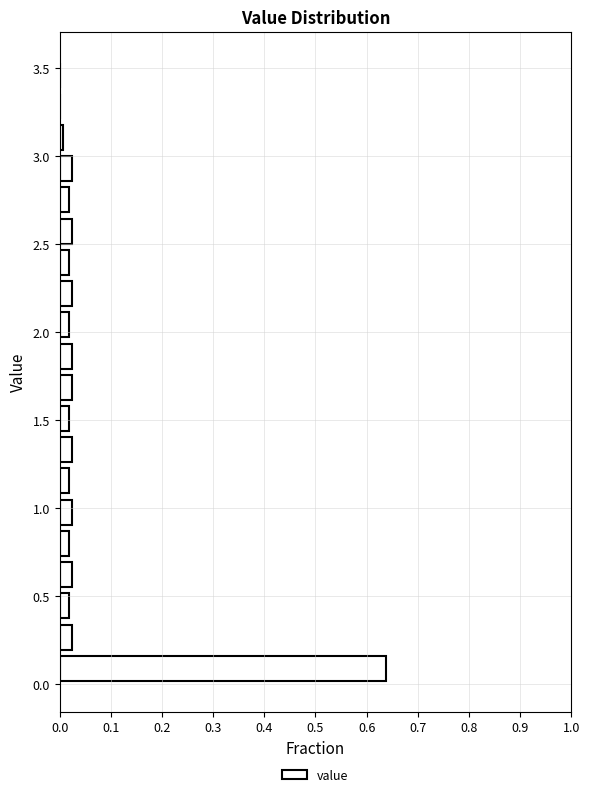

Read against the y-axis, roughly where is the centre of the longest bar?

0.10